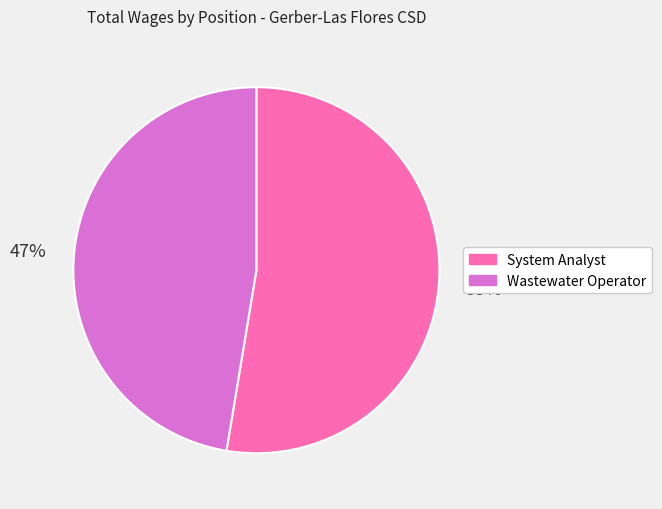

To the nearest percent, what is the average slice percentage?

50%